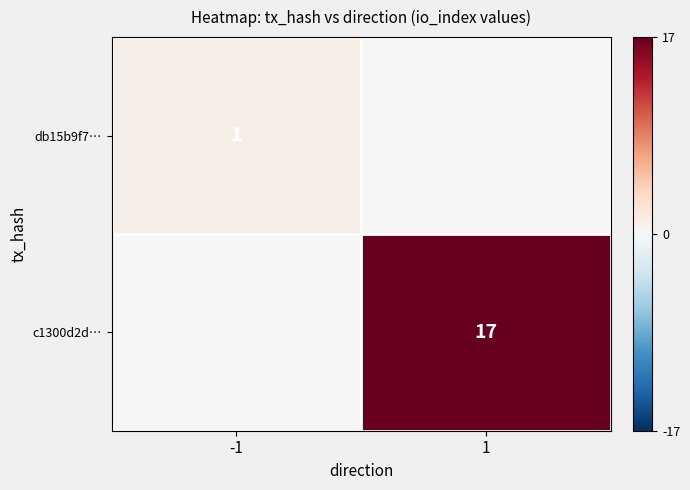

At which category is the sum across all series the highest?

1